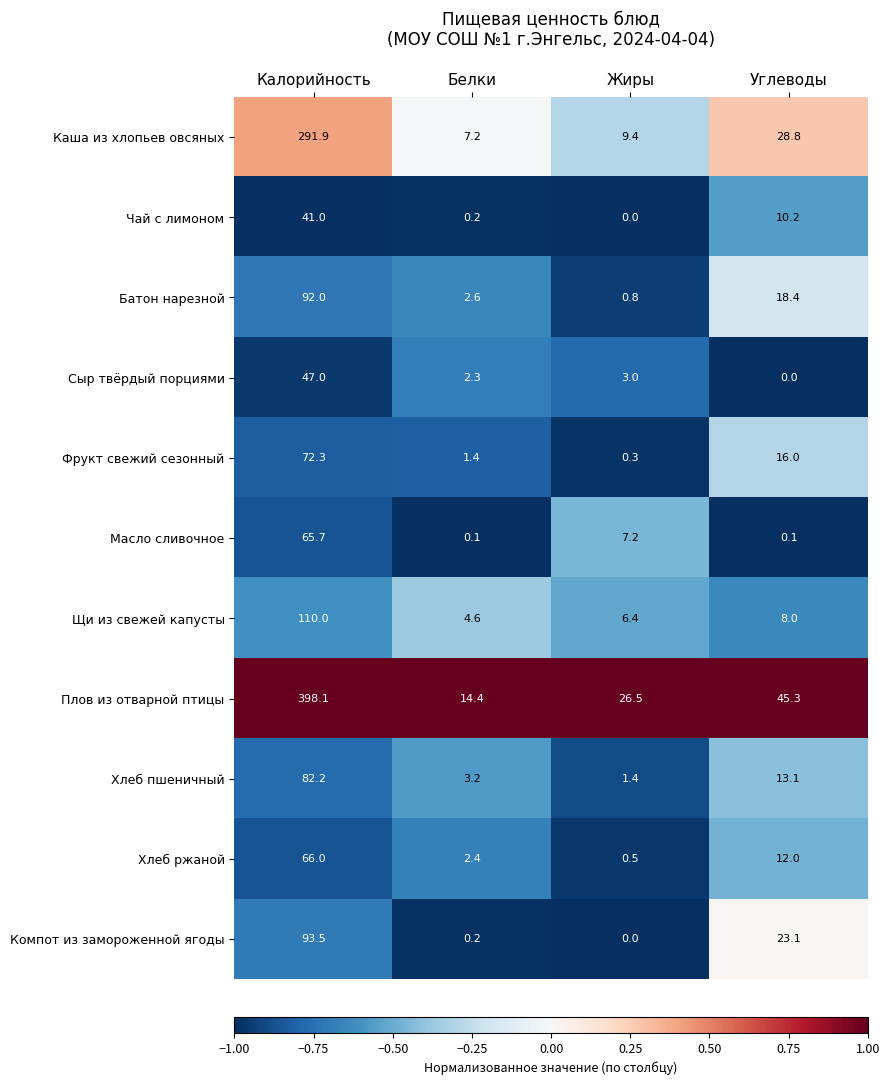

Which category has the highest value across all series?

Калорийность